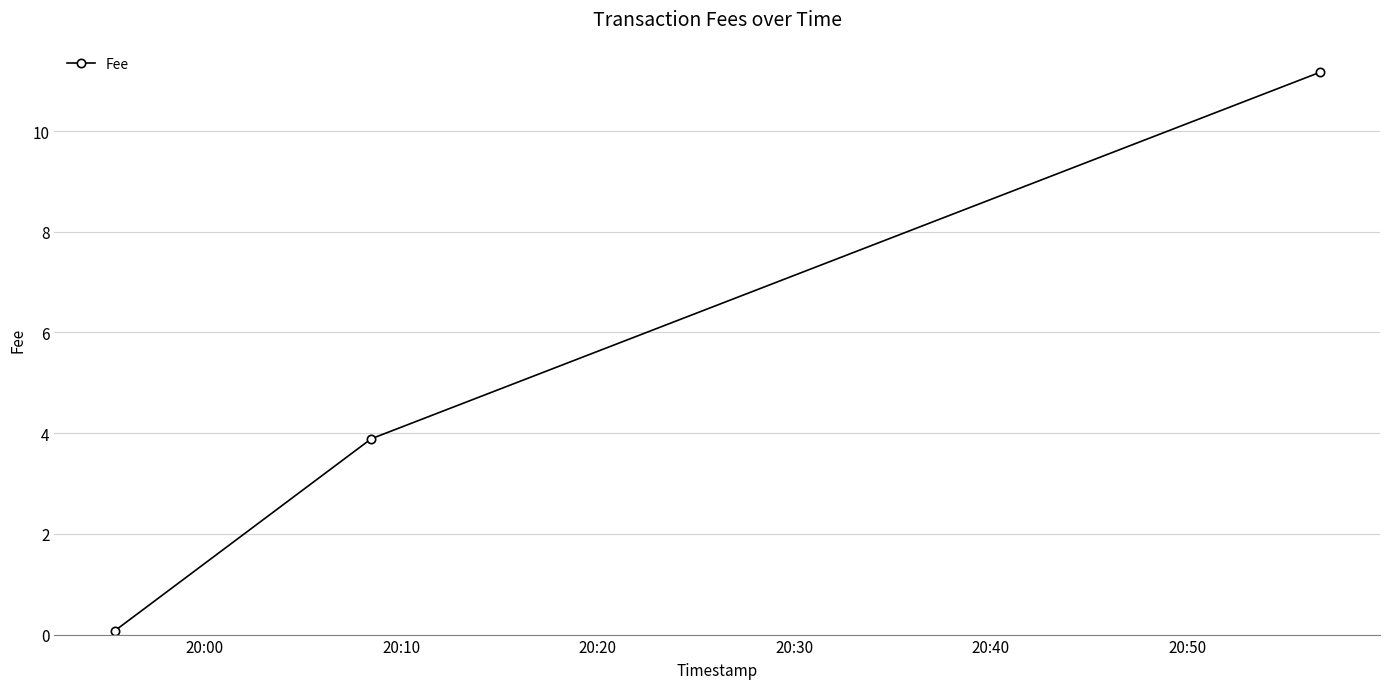

What is the value of the 2nd point from the left?

3.9